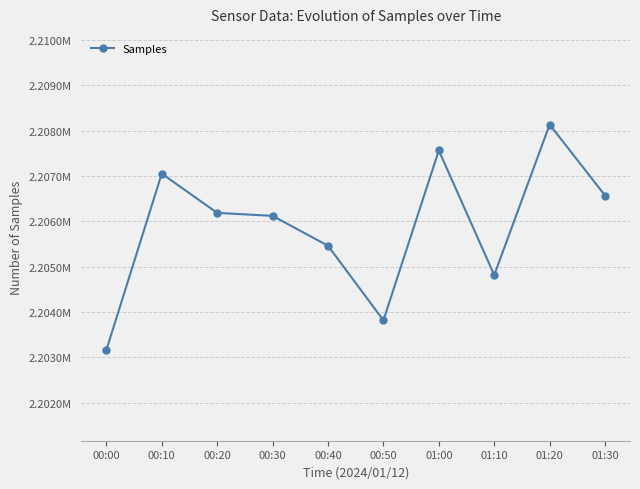

Does the chart have visible grid lines?

Yes